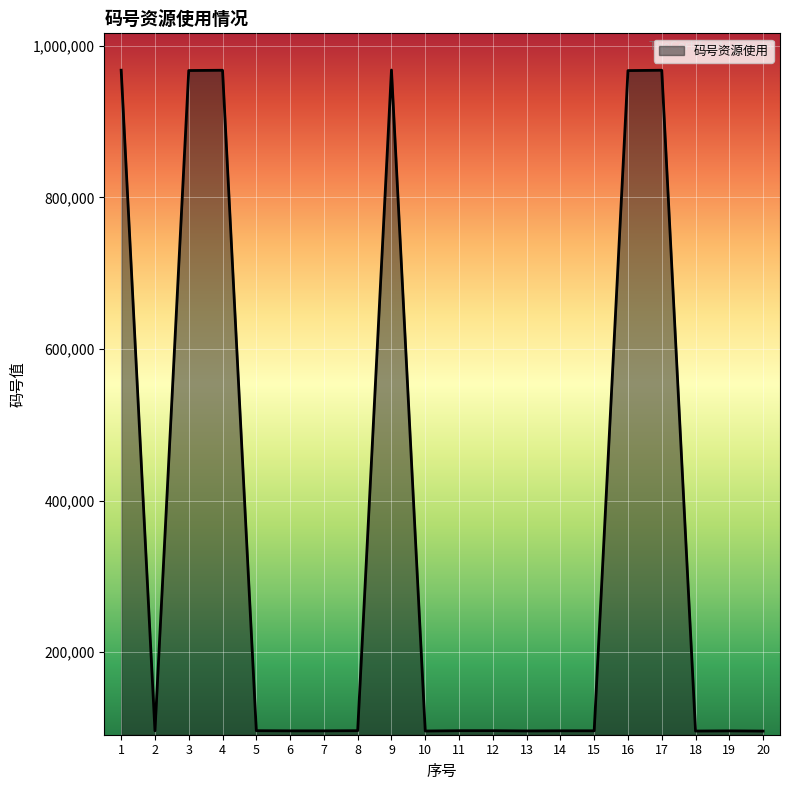

Approximately how many times larger is the value at 3 compared to 5?

10.0